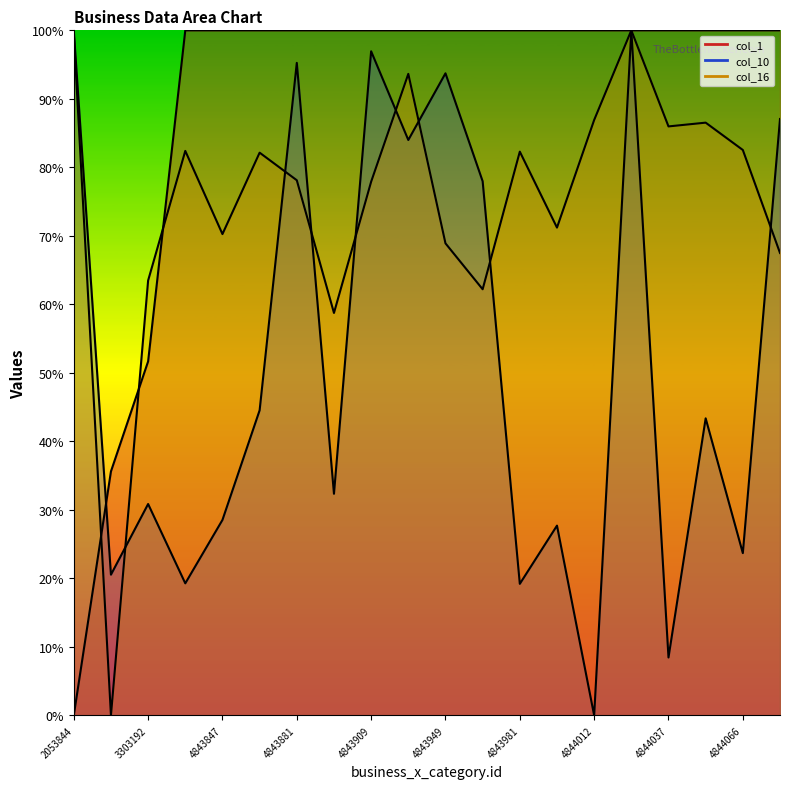

Reading left to right, extract all data points from this chart.

col_1: 2053844=0.0	3025957=35.6	3303192=51.7	4843824=100.0	4843847=100.0	4843867=100.0	4843881=100.0	4843895=100.0	4843909=100.0	4843924=100.0	4843949=100.0	4843966=100.0	4843981=100.0	4843988=100.0	4844012=100.0	4844025=100.0	4844037=100.0	4844050=100.0	4844066=100.0	4844079=100.0
col_10: 2053844=100.0	3025957=20.5	3303192=30.9	4843824=19.3	4843847=28.5	4843867=44.5	4843881=95.2	4843895=32.4	4843909=96.9	4843924=84.0	4843949=93.7	4843966=78.0	4843981=19.2	4843988=27.7	4844012=0.0	4844025=100.0	4844037=8.5	4844050=43.4	4844066=23.7	4844079=87.1
col_16: 2053844=99.6	3025957=0.0	3303192=63.5	4843824=82.4	4843847=70.3	4843867=82.1	4843881=78.1	4843895=58.8	4843909=77.9	4843924=93.6	4843949=68.9	4843966=62.2	4843981=82.3	4843988=71.2	4844012=86.9	4844025=100.0	4844037=86.0	4844050=86.5	4844066=82.5	4844079=67.5